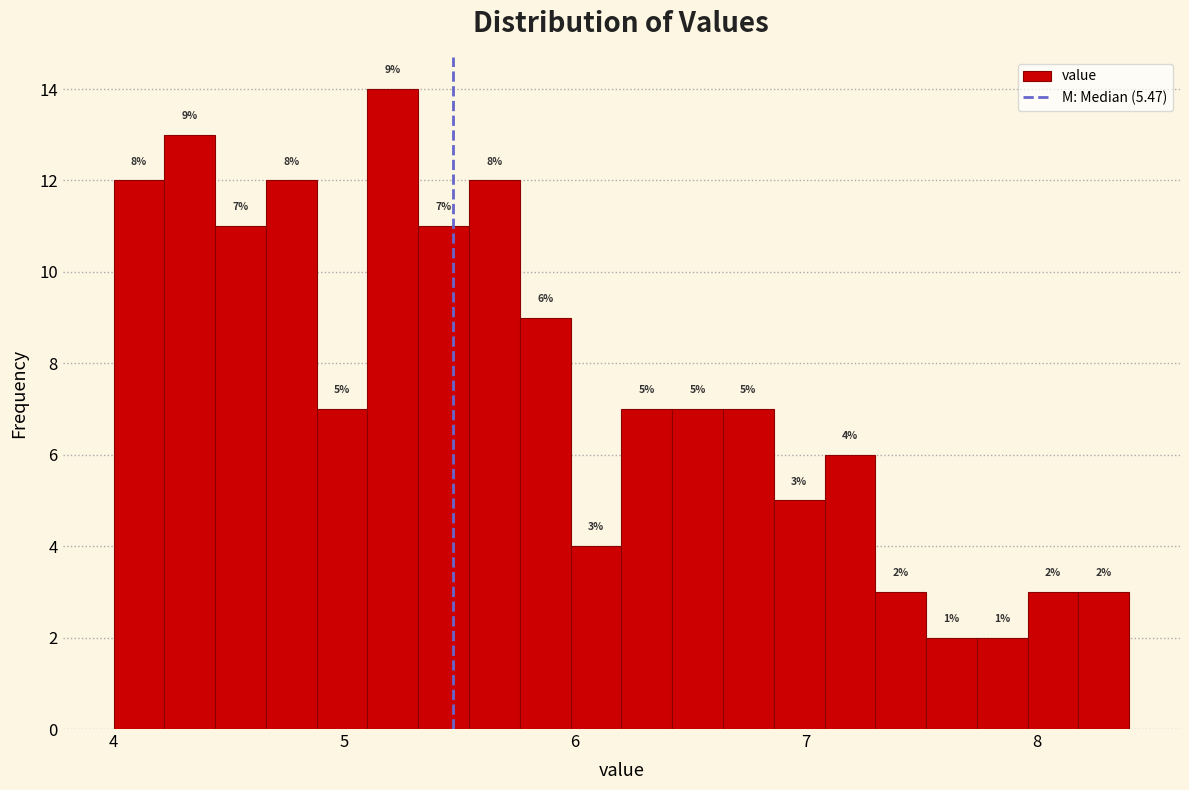

Around what value on the x-axis is the tallest bar? Give the approximate position of its centre, as read against the axis.

5.2